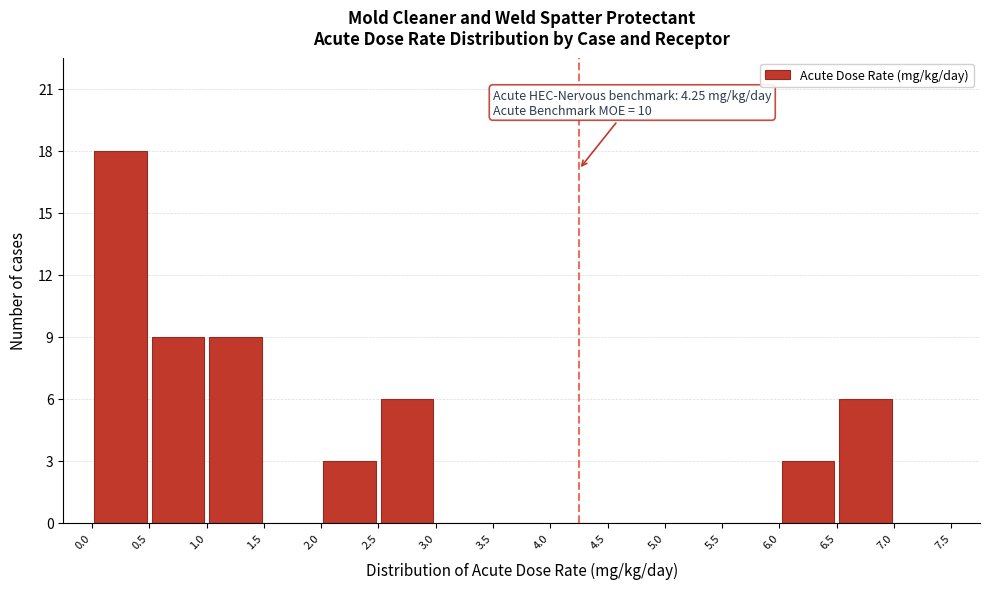

Over which range of the x-axis is the bar tallest?

0.0 to 0.5